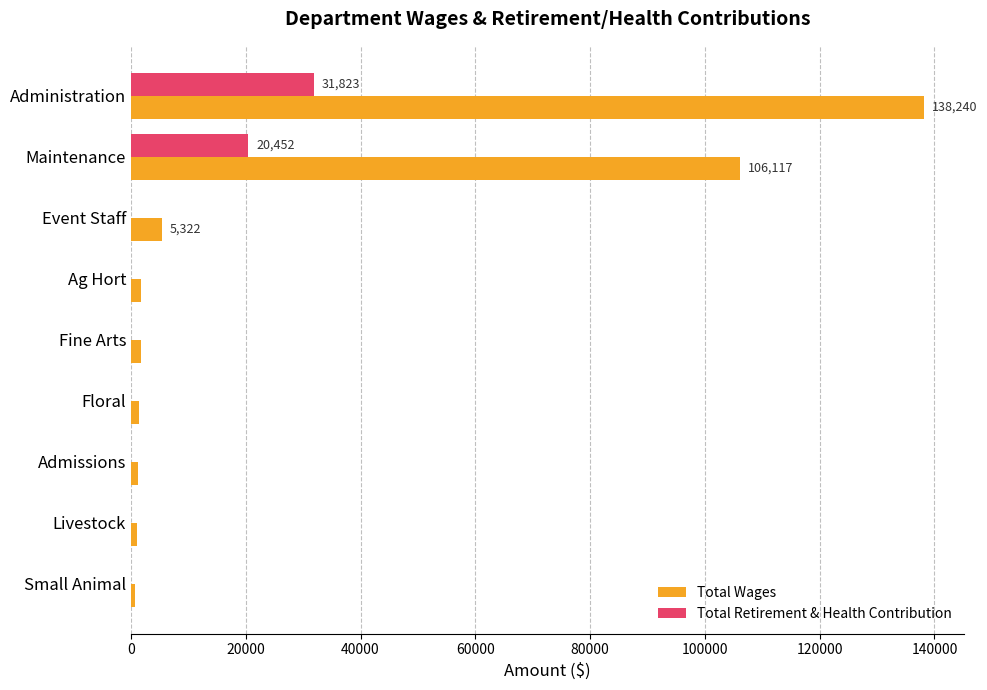

Is it true that Total Retirement & Health Contribution equals 19164 at Fine Arts?

False